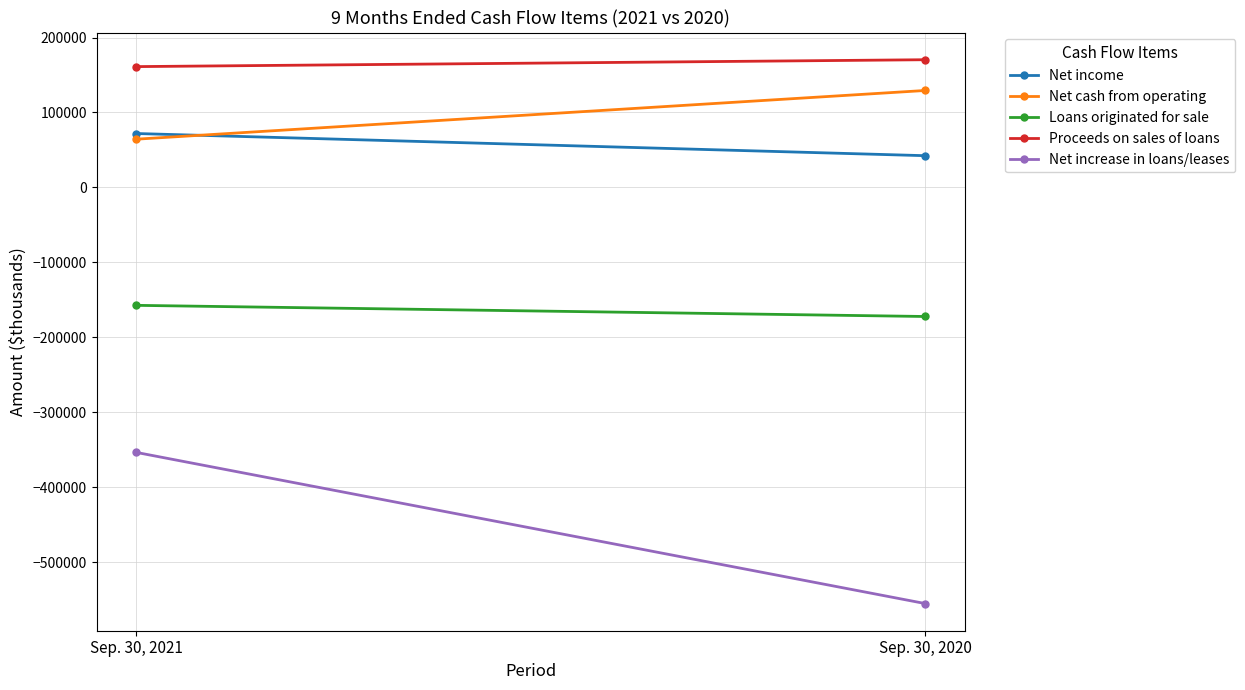

What is the minimum value for Proceeds on sales of loans?

161173